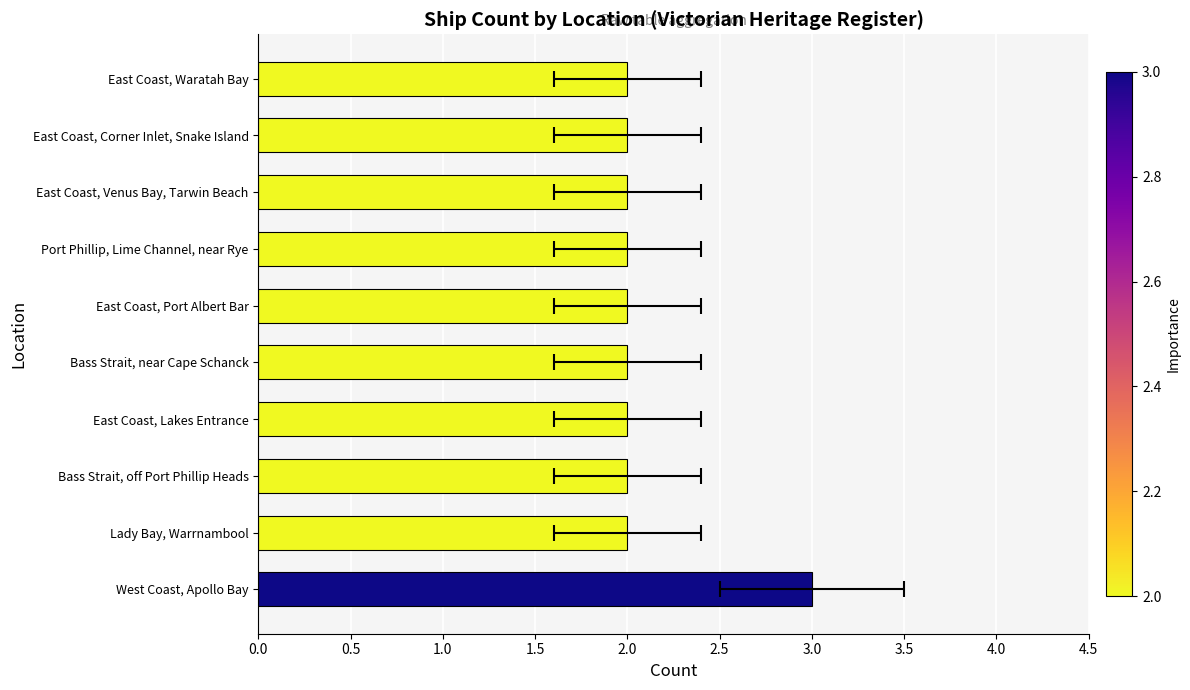

Count the values in the range 2 to 3.

10